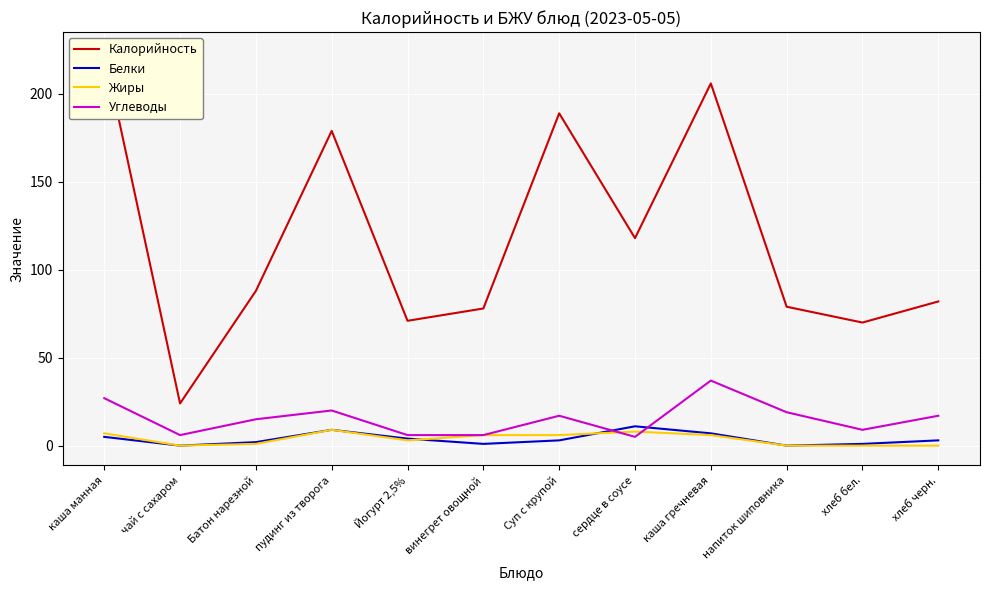

What is the highest value of the Жиры series?

9